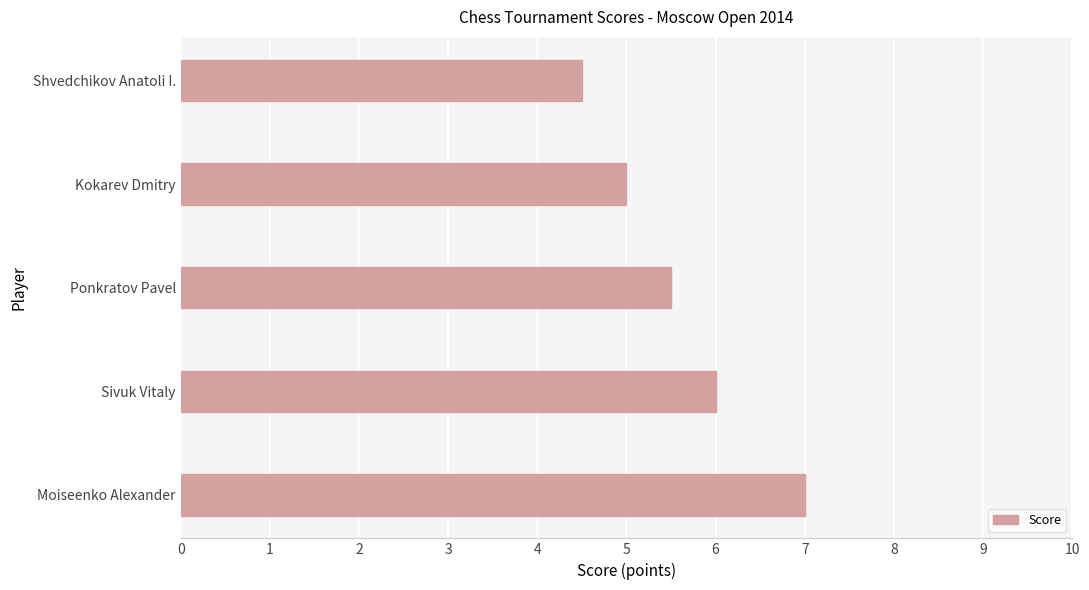

List the labels in order of value, largest first.

Moiseenko Alexander, Sivuk Vitaly, Ponkratov Pavel, Kokarev Dmitry, Shvedchikov Anatoli I.